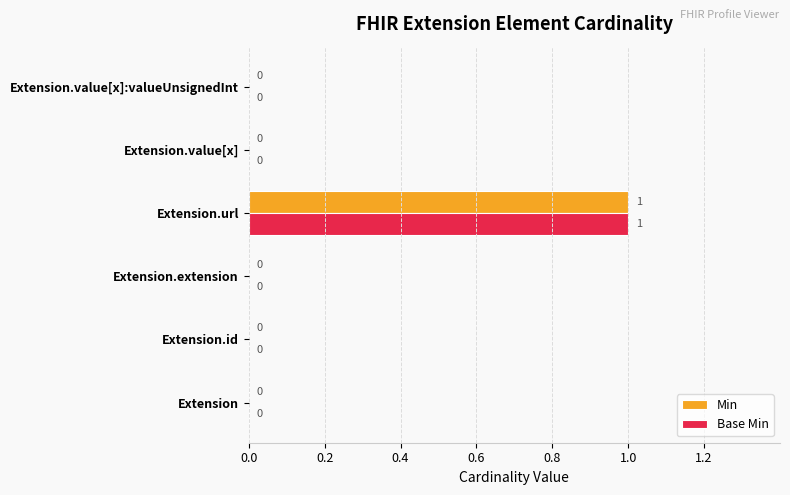

How many positive values does the Min series have?

1